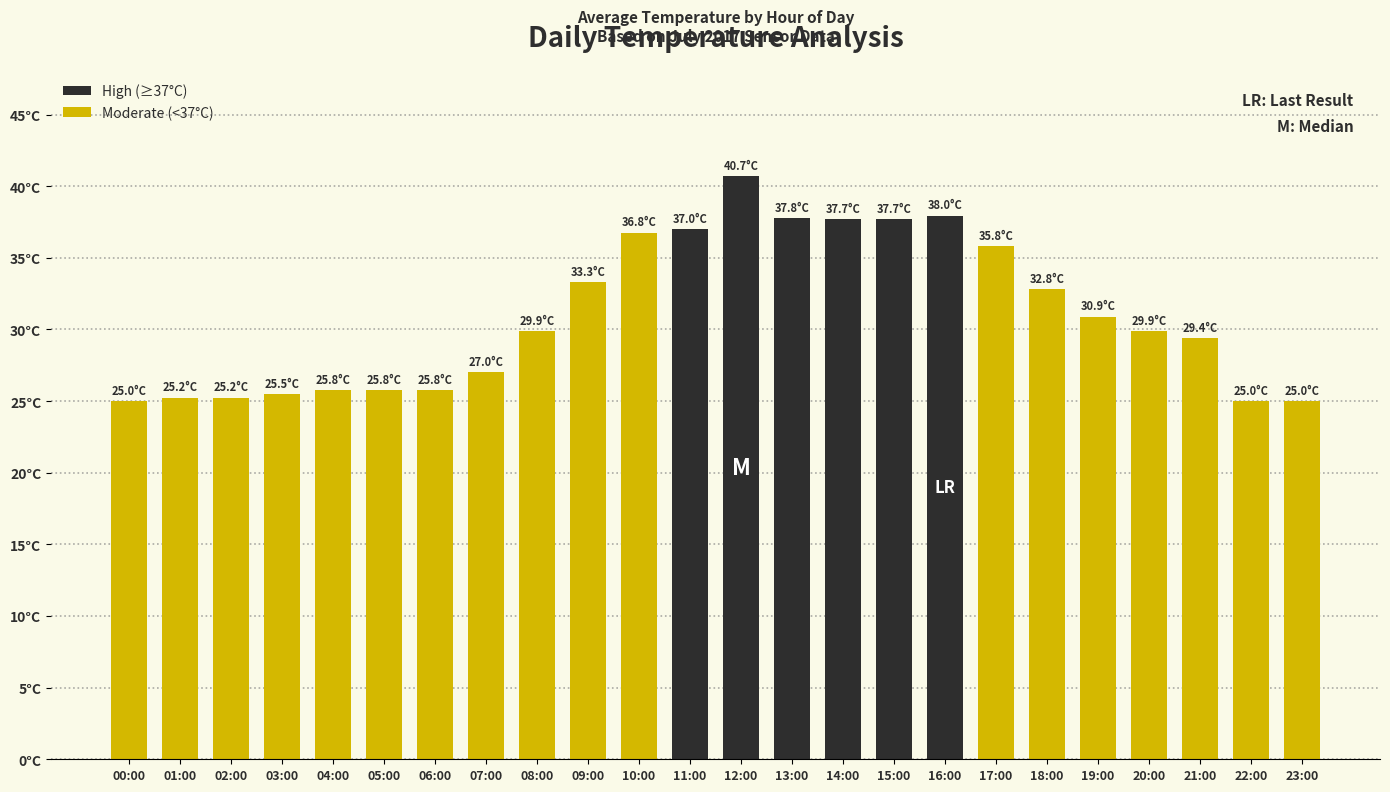

What is the minimum value shown in the chart?

25.0